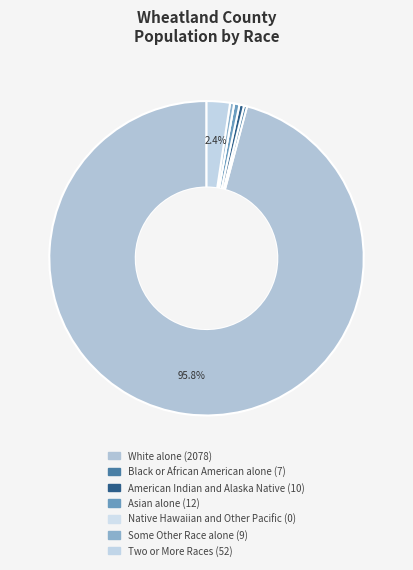

Which category has the smallest portion of the pie?

Native Hawaiian and Other Pacific